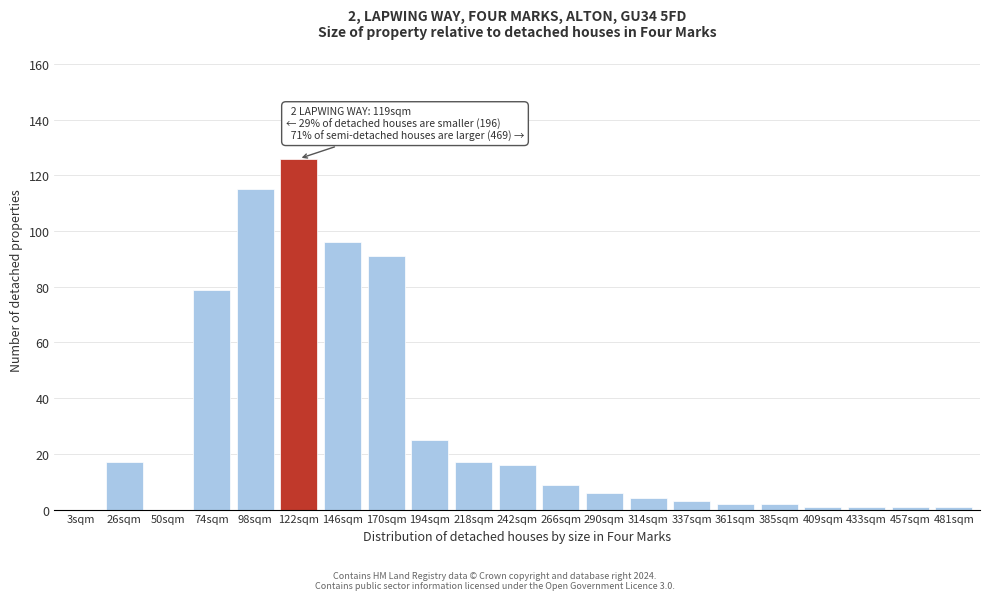

Reading left to right, extract all data points from this chart.

3sqm=0	26sqm=17	50sqm=0	74sqm=79	98sqm=115	122sqm=126	146sqm=96	170sqm=91	194sqm=25	218sqm=17	242sqm=16	266sqm=9	290sqm=6	314sqm=4	337sqm=3	361sqm=2	385sqm=2	409sqm=1	433sqm=1	457sqm=1	481sqm=1